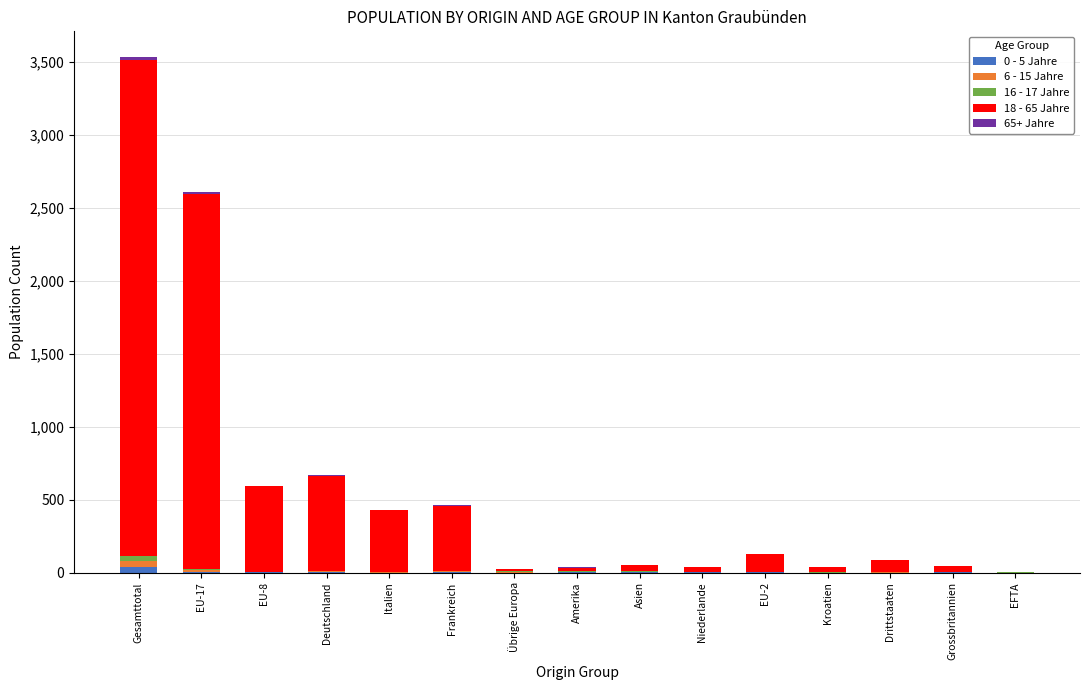

Are the bars grouped side by side (vs. stacked)?

No